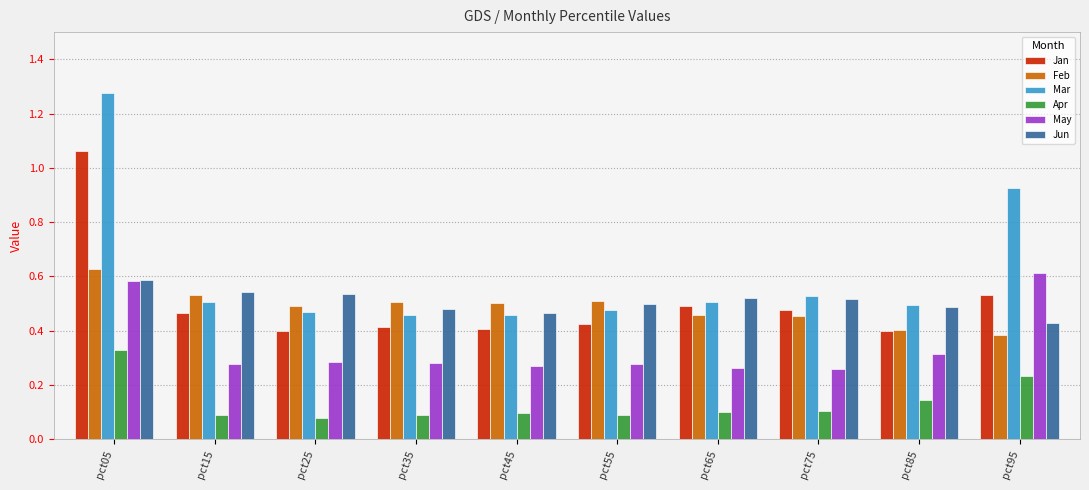

Does the chart contain stacked bars?

No